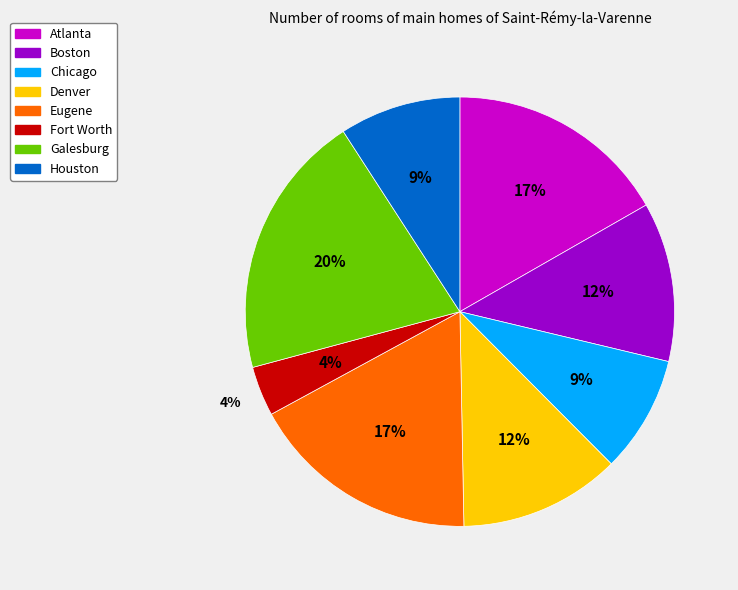

Count the number of slices in the pie.

8